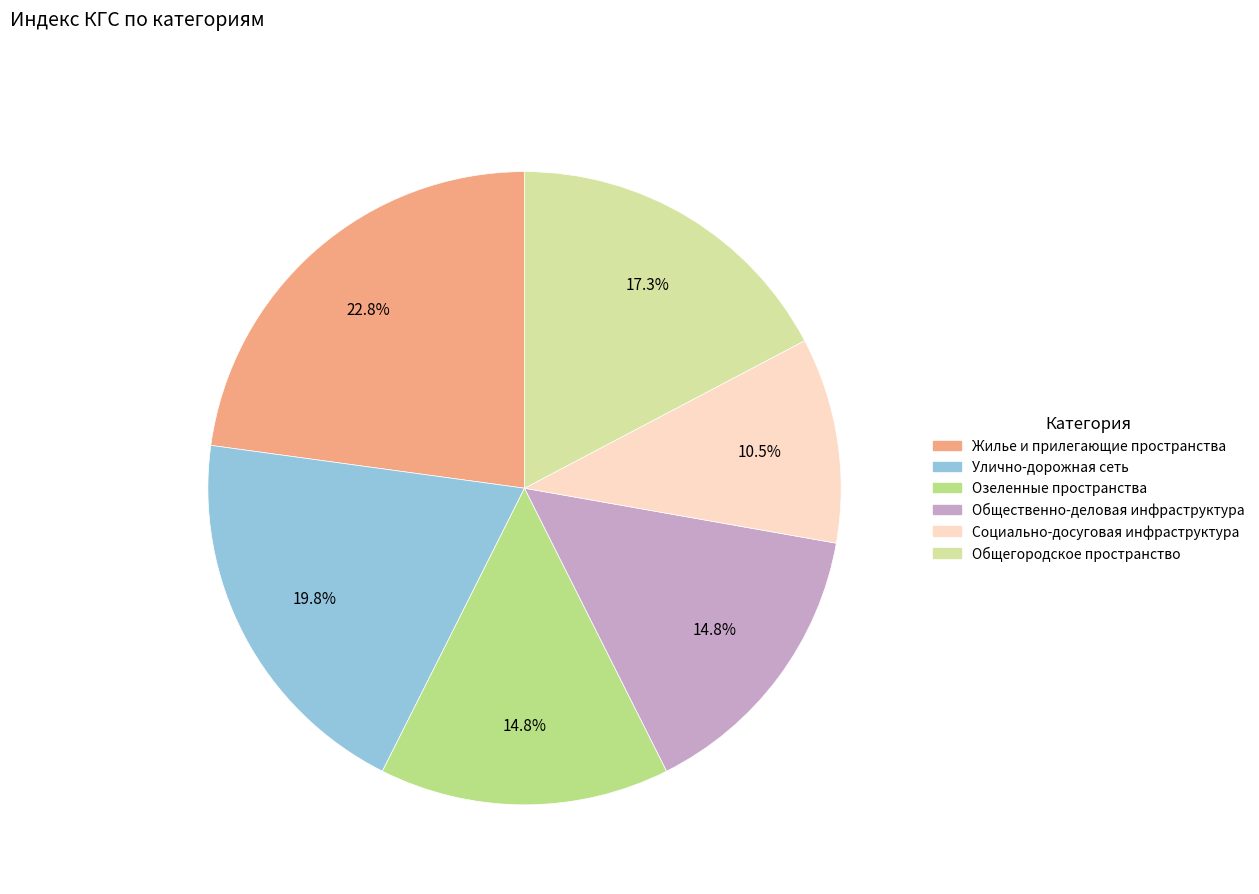

How much of the chart is everything except Социально-досуговая инфраструктура?

89.5%